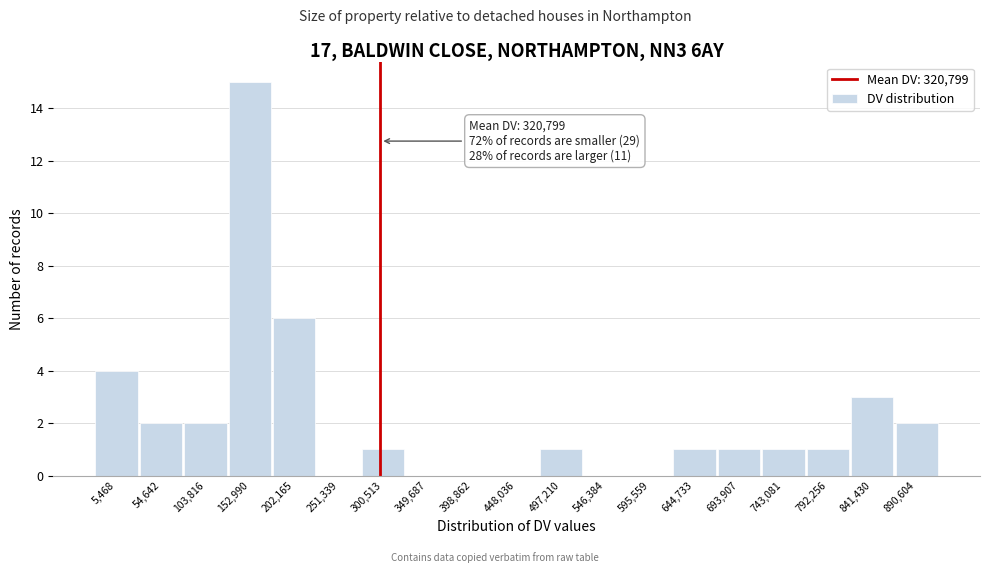

Reading left to right, transcribe all the data shown in this chart.

5,468=4	54,642=2	103,816=2	152,990=15	202,165=6	251,339=0	300,513=1	349,687=0	398,862=0	448,036=0	497,210=1	546,384=0	595,559=0	644,733=1	693,907=1	743,081=1	792,256=1	841,430=3	890,604=2